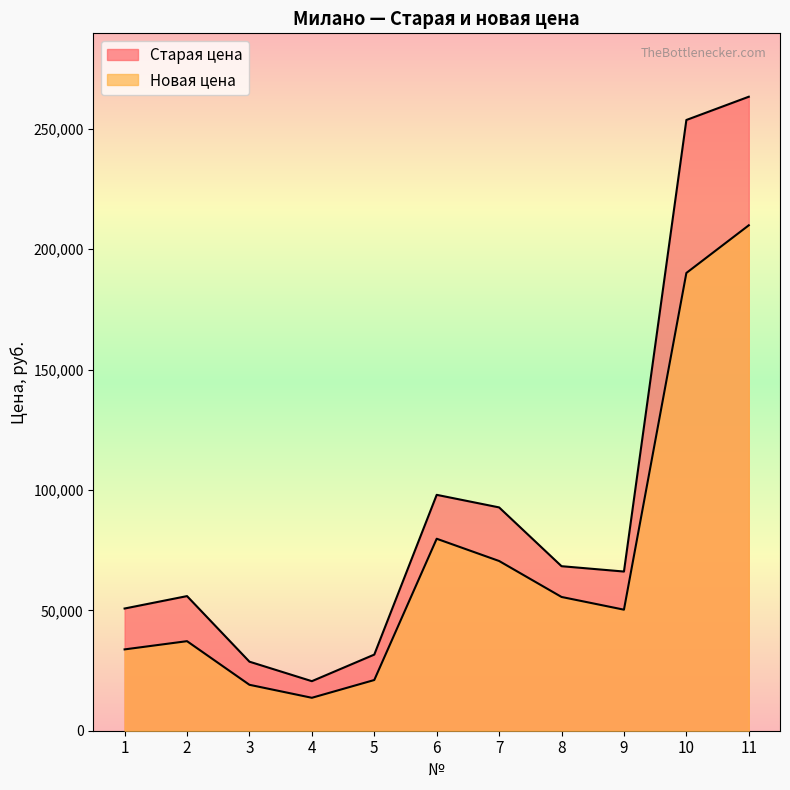

List the series in order of their overall mean, highest first.

Старая цена, Новая цена